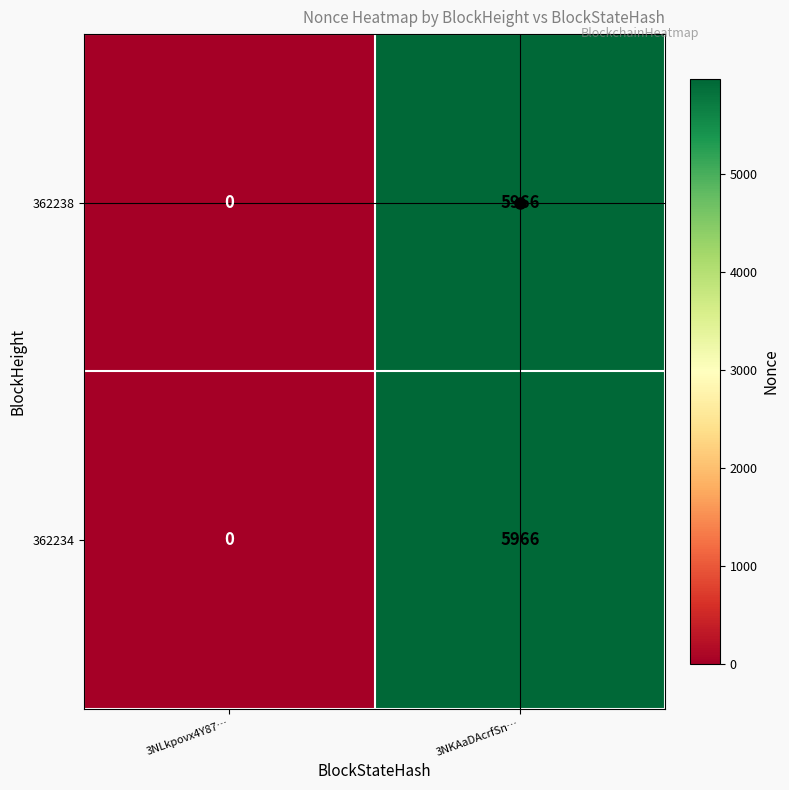

Is it true that 362234 equals -3153 at 3NLkpovx4Y87…?

False